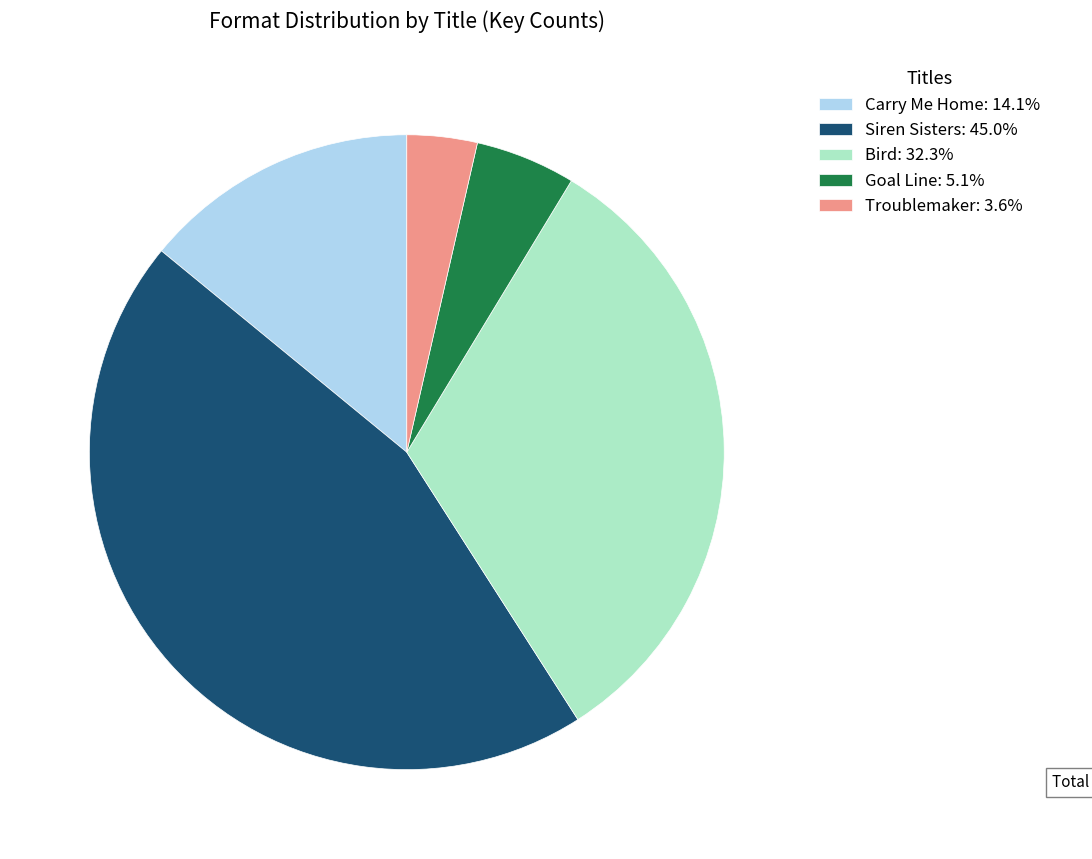

Approximately how many times larger is the value at Goal Line: 5.1% compared to Troublemaker: 3.6%?

1.4